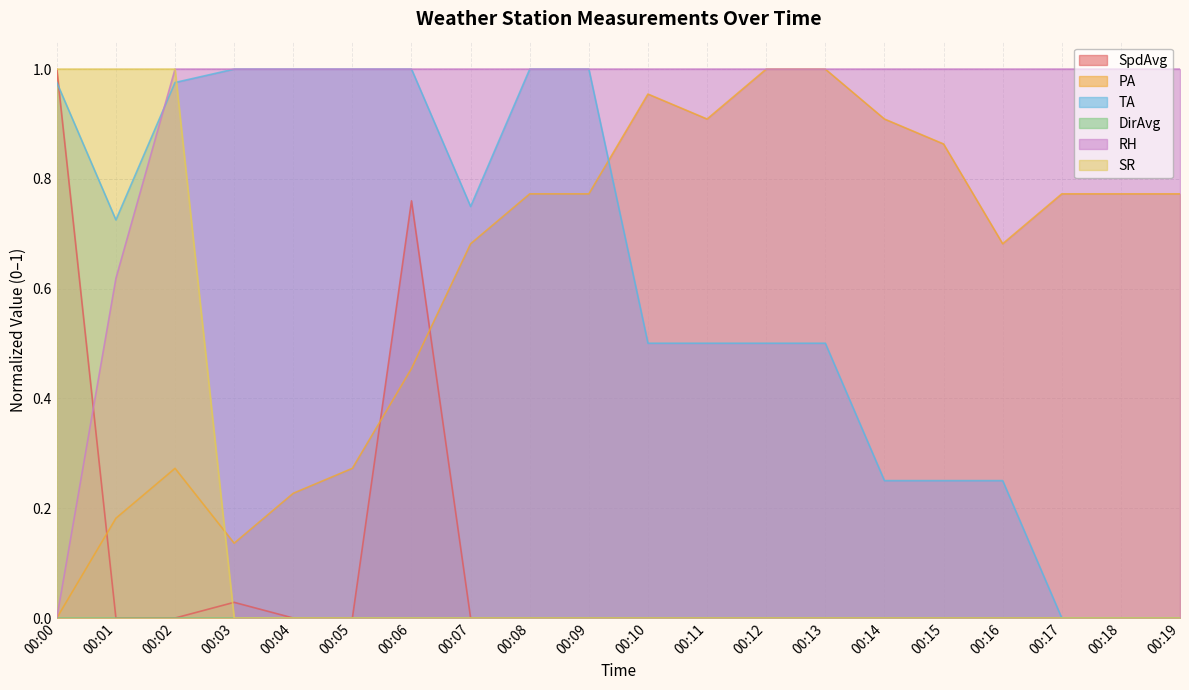

Which series has the widest spread of values?

SpdAvg